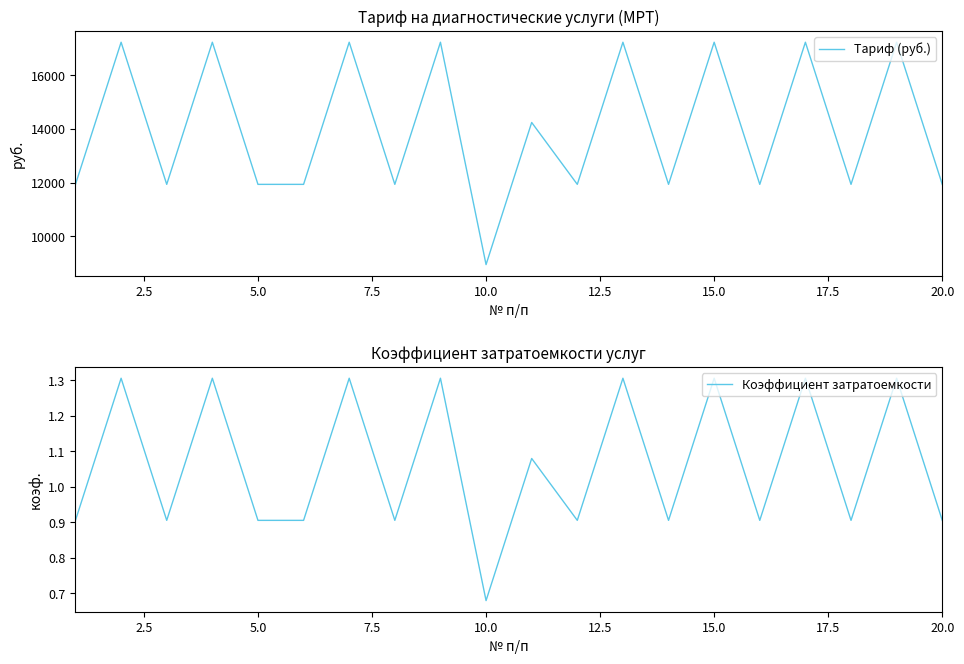

The value of Тариф (руб.) at 10.0 is 4778.8. True or false?

False